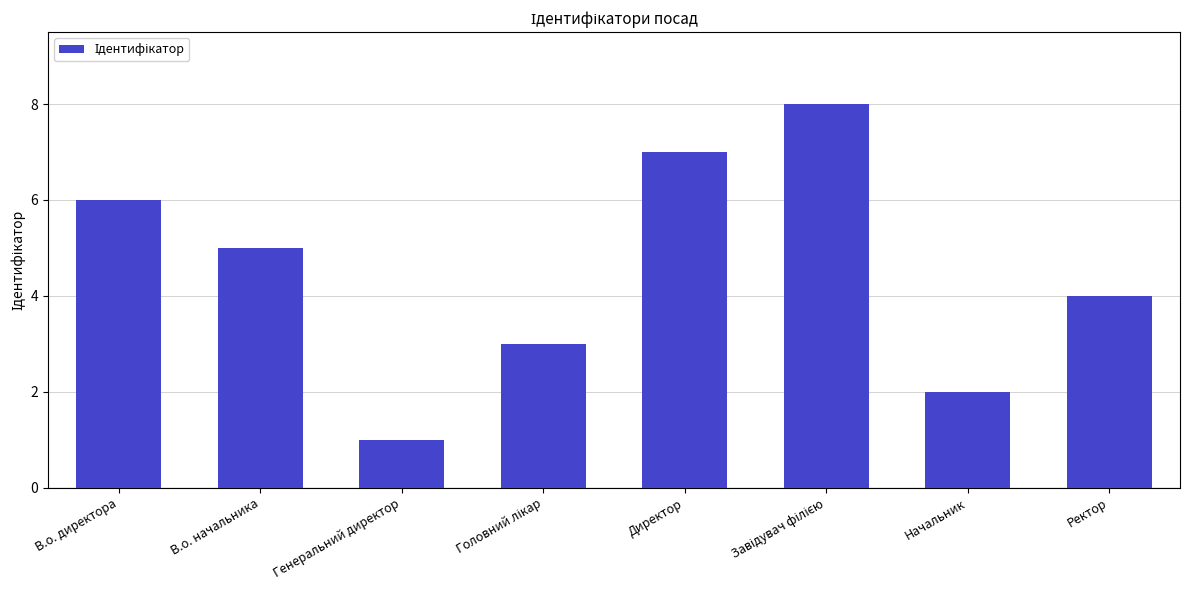

Is it true that the value at В.о. директора is 6?

True